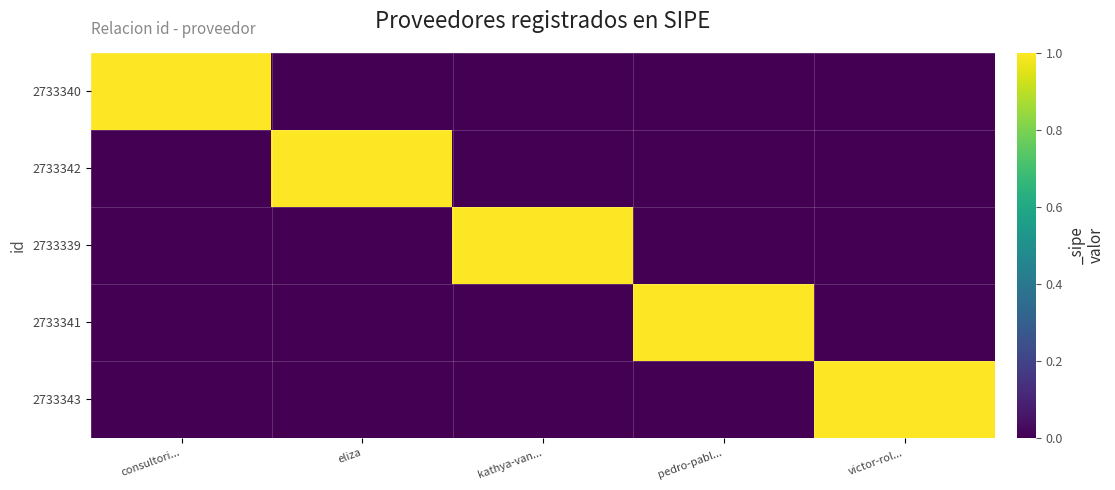

Which has a higher value, kathya-van... or pedro-pabl...?

kathya-van...